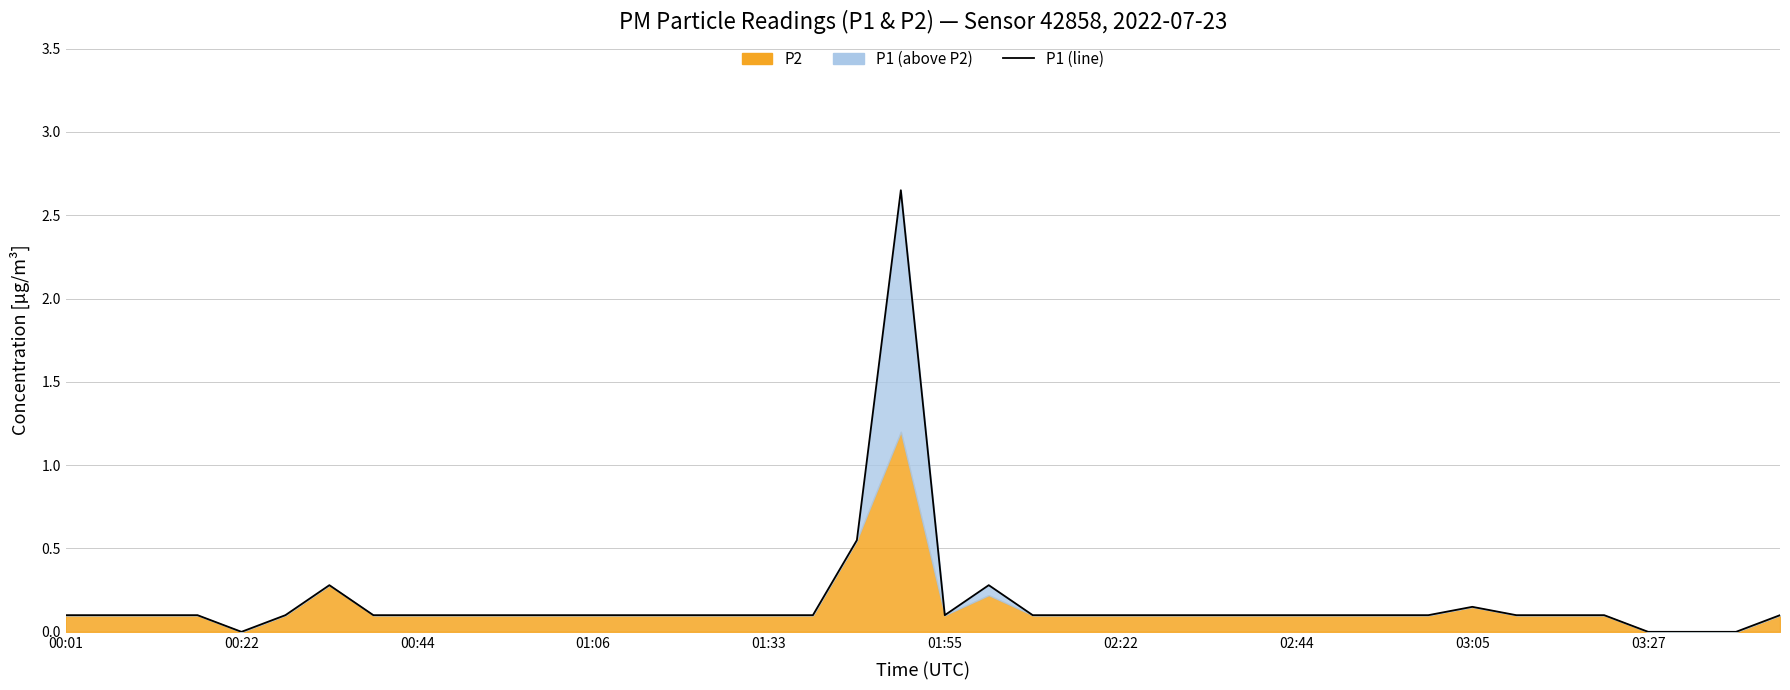

What is the value of the 25th point from the left?

0.1